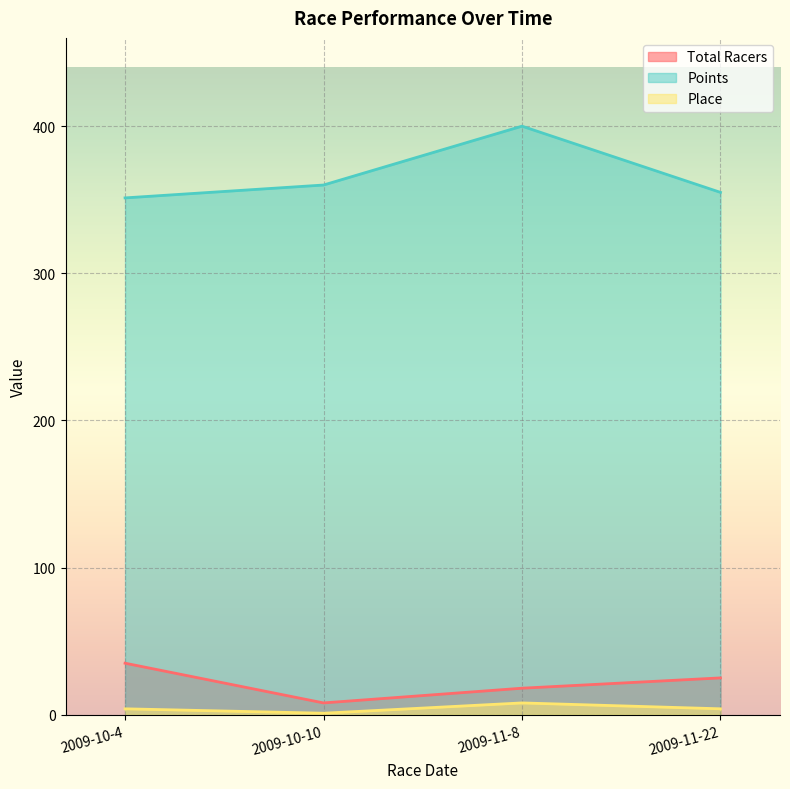

How many Total Racers values are between 18 and 35?

3